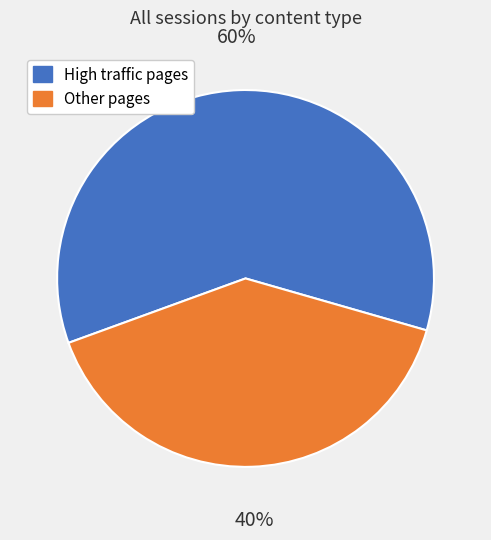

To the nearest percent, what is the difference between the largest and smallest slice percentages?

20%